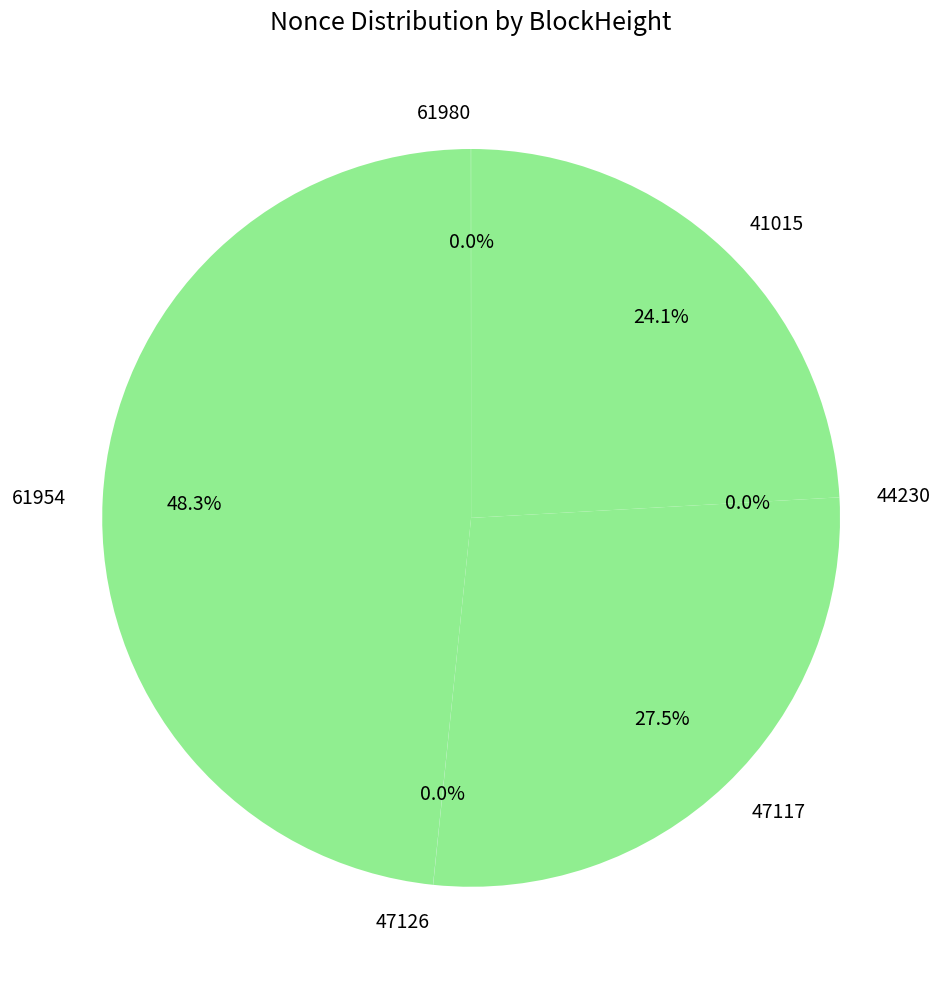

To the nearest percent, what percentage of the pie is 61954?

48%